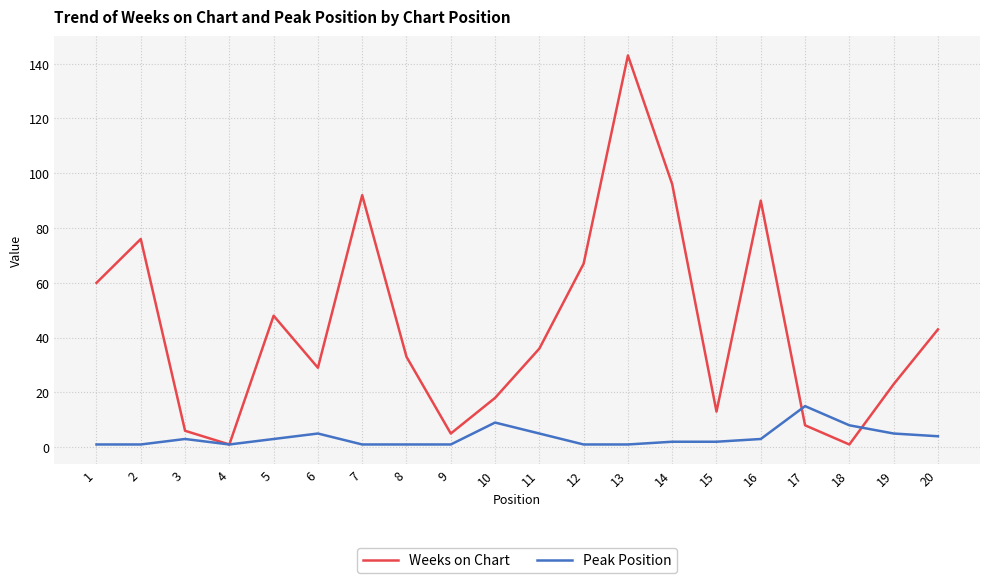

What is the highest value of the Weeks on Chart series?

143